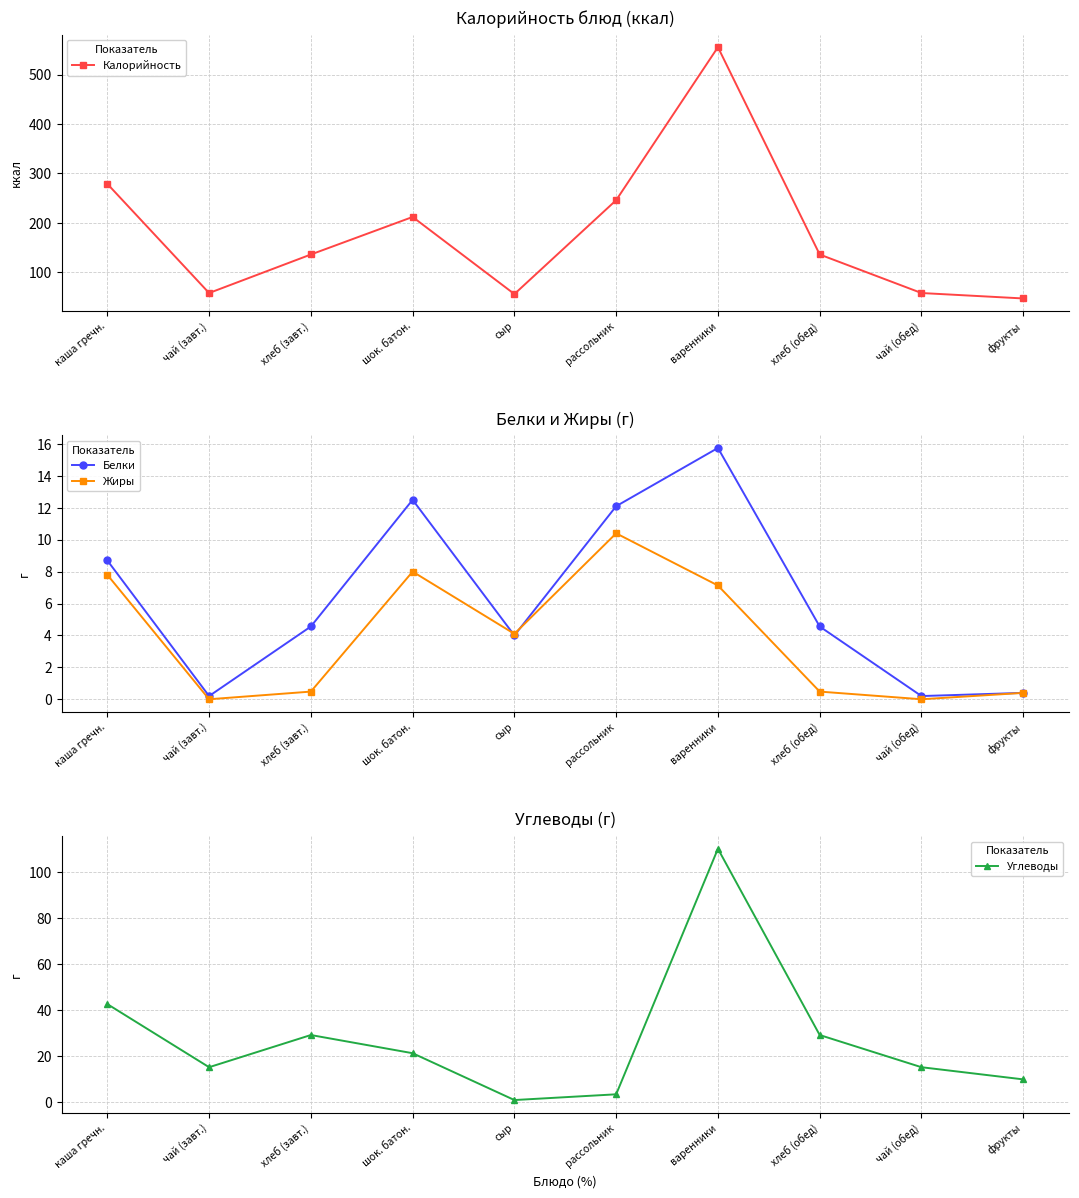

What is the average value of the Углеводы series?

27.6